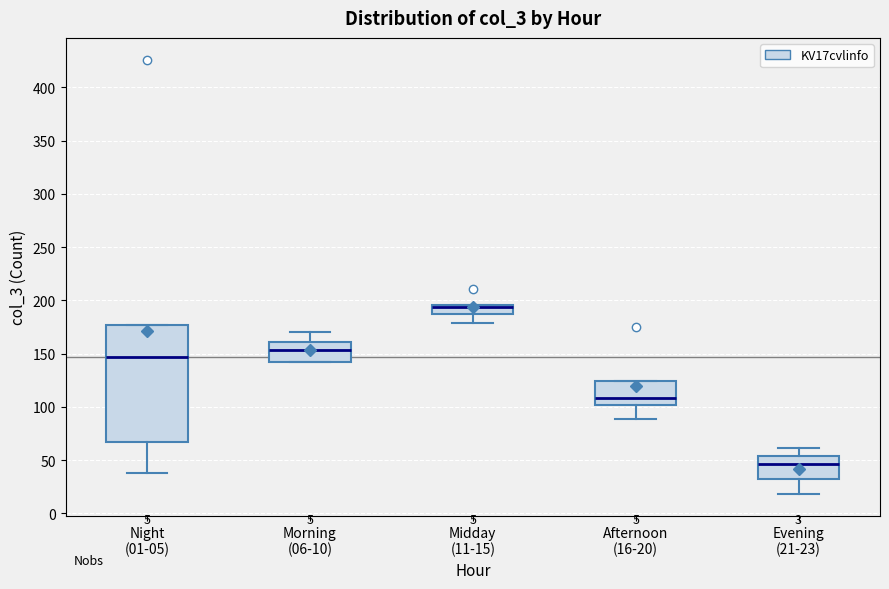

Which box has the lowest median line?

Evening (21-23)